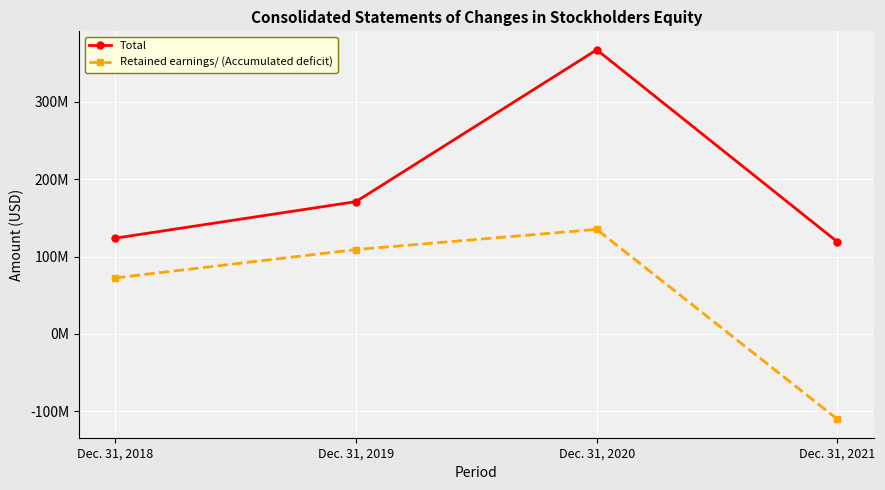

Which label corresponds to the smallest value in the chart?

Dec. 31, 2021